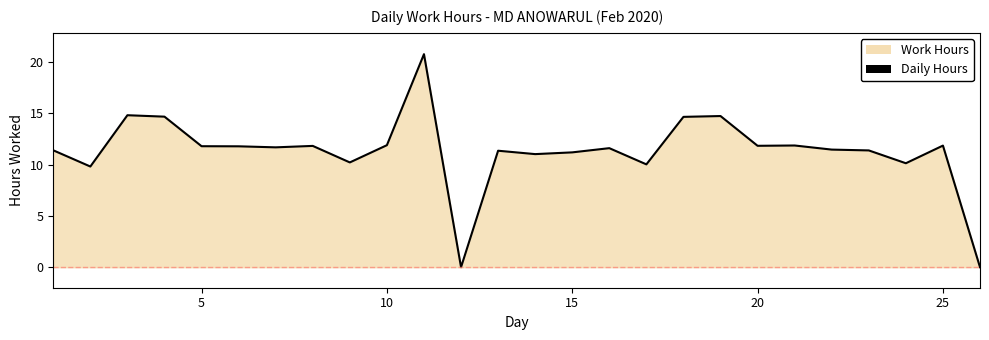

Reading left to right, what are all the values shown in this chart?

11.4	9.8	14.8	14.7	11.8	11.8	11.7	11.8	10.2	11.9	20.8	0.0	11.3	11.0	11.2	11.6	10.0	14.7	14.7	11.8	11.9	11.5	11.4	10.1	11.8	0.0